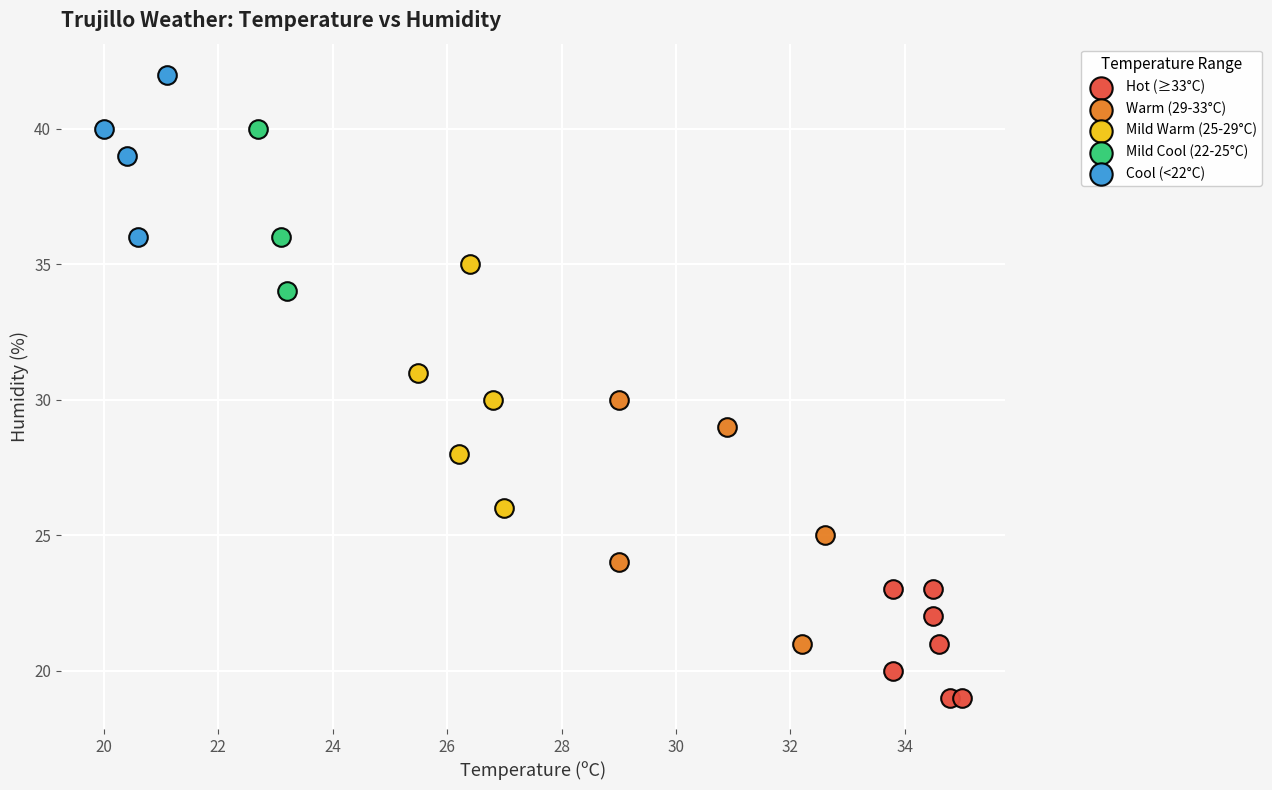

Which series contains the lowest Y value?

Hot (≥33°C)